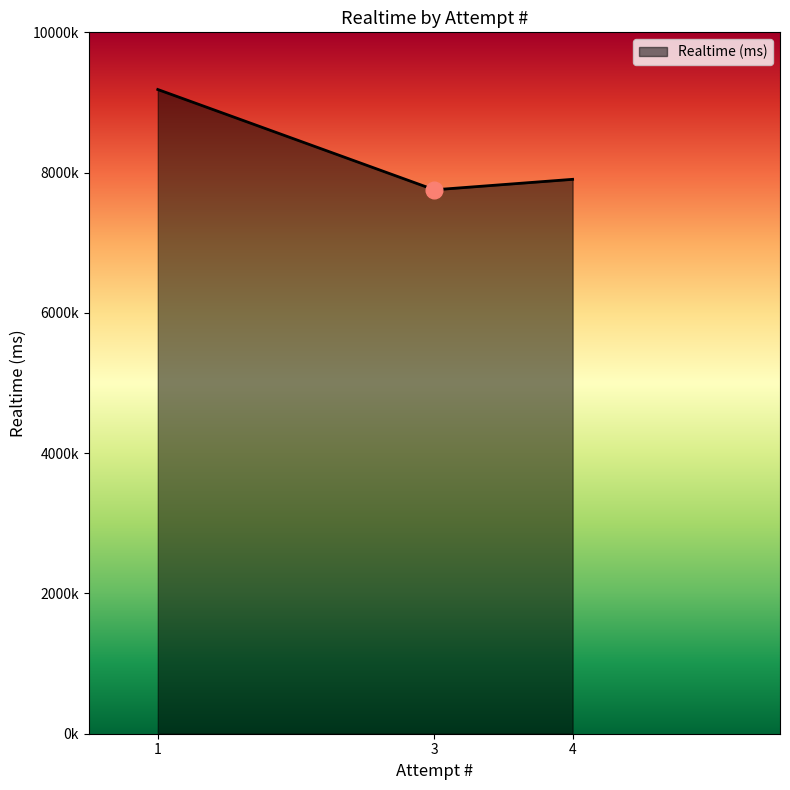

Where does the data first go above 7904207?

1